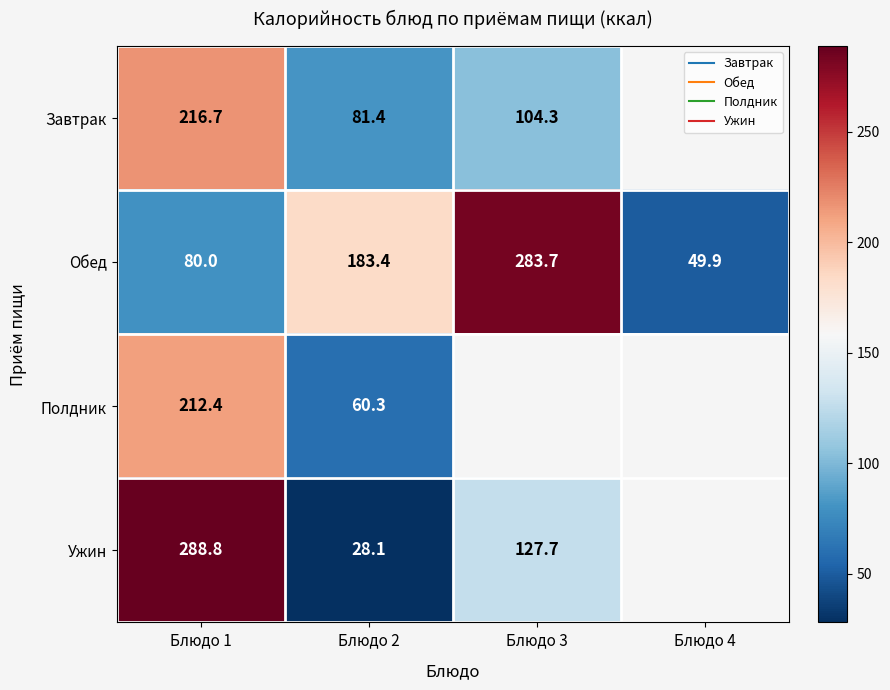

Which category has the lowest value across all series?

Блюдо 2